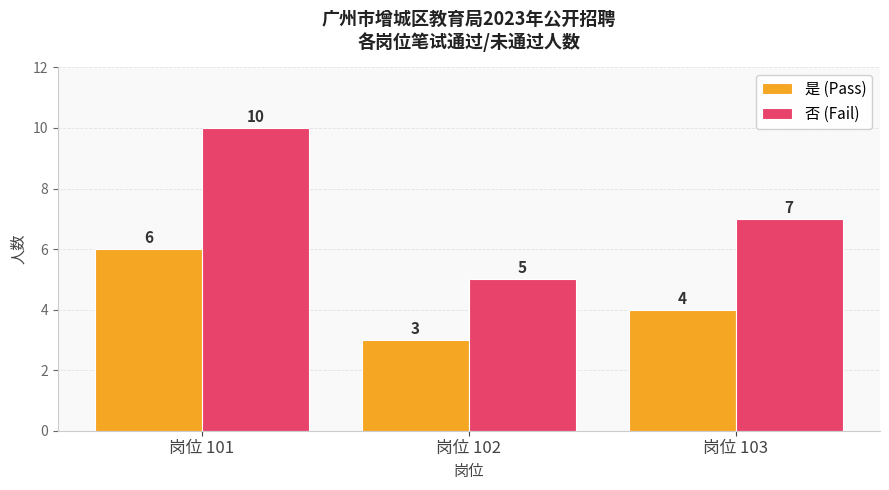

What is the total value across all series at 岗位 102?

8